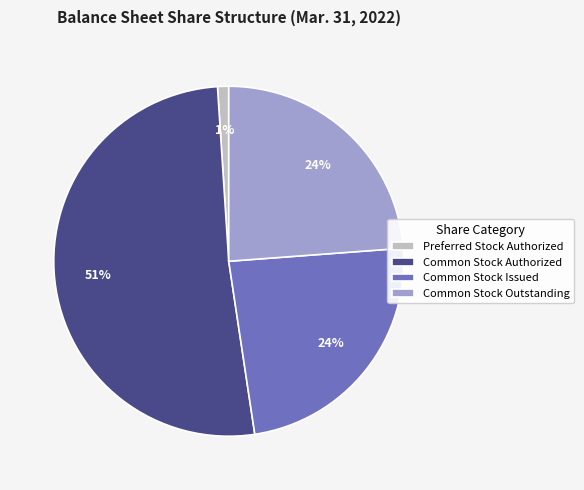

What is the ratio of the value at Common Stock Outstanding to the value at Common Stock Authorized?

0.5